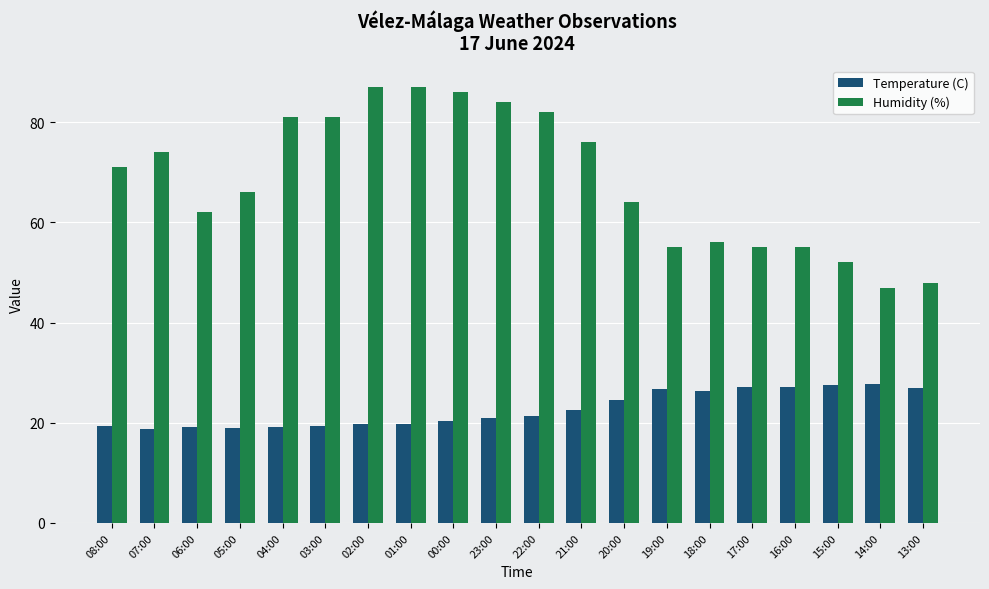

What is the label of the 4th bar from the right?

16:00